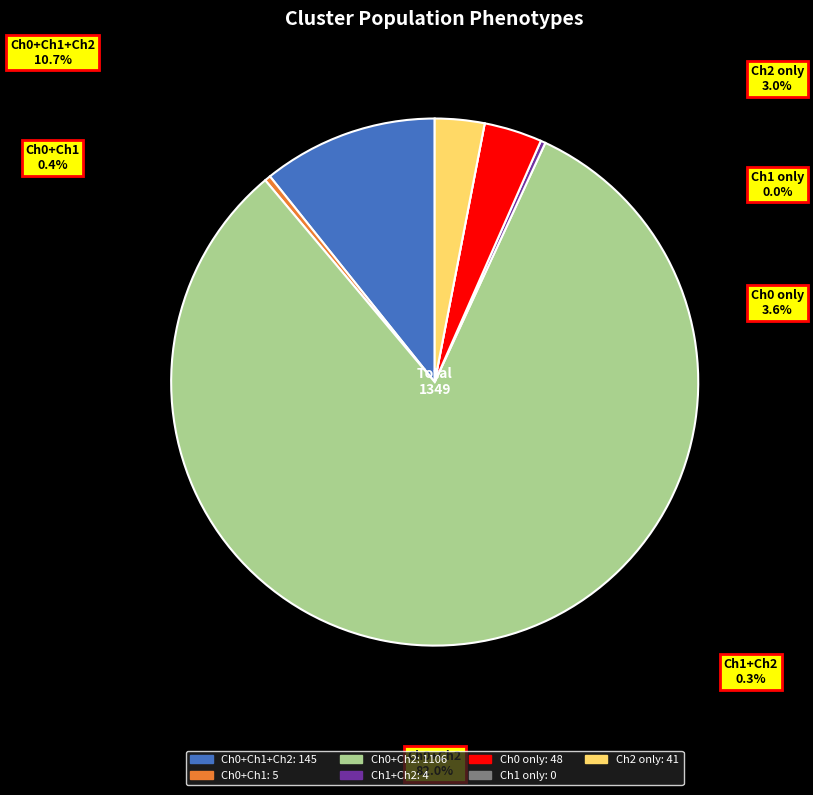

What percentage is the single positive
(Ch0) slice, to the nearest percent?

4%